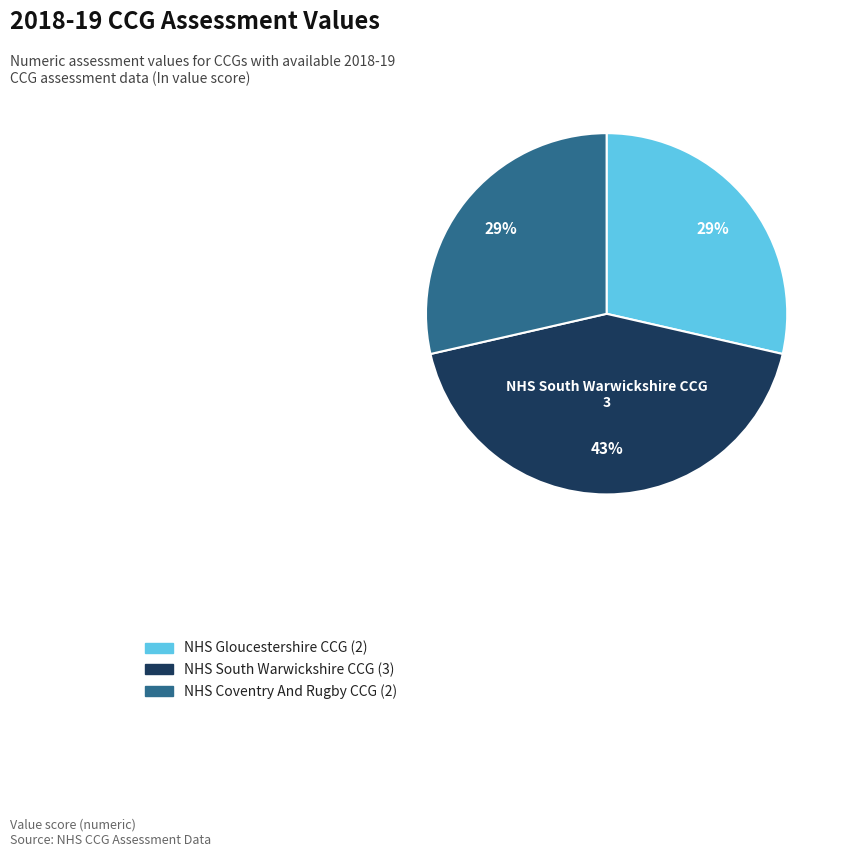

What percentage is the NHS Gloucestershire CCG slice, to the nearest percent?

29%